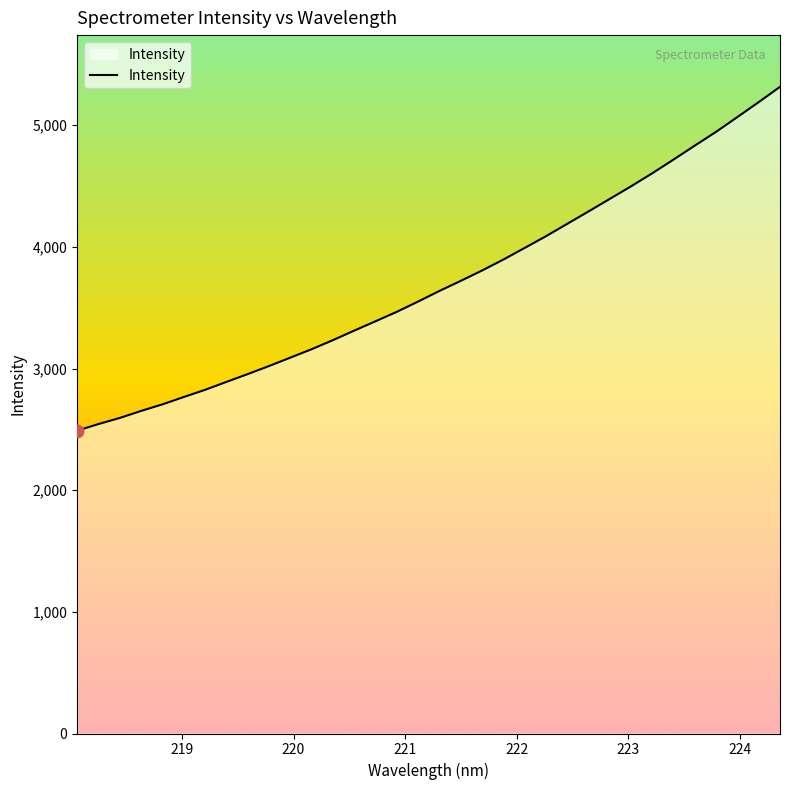

True or false: there are more than 0 points higher than both neighbors.

False